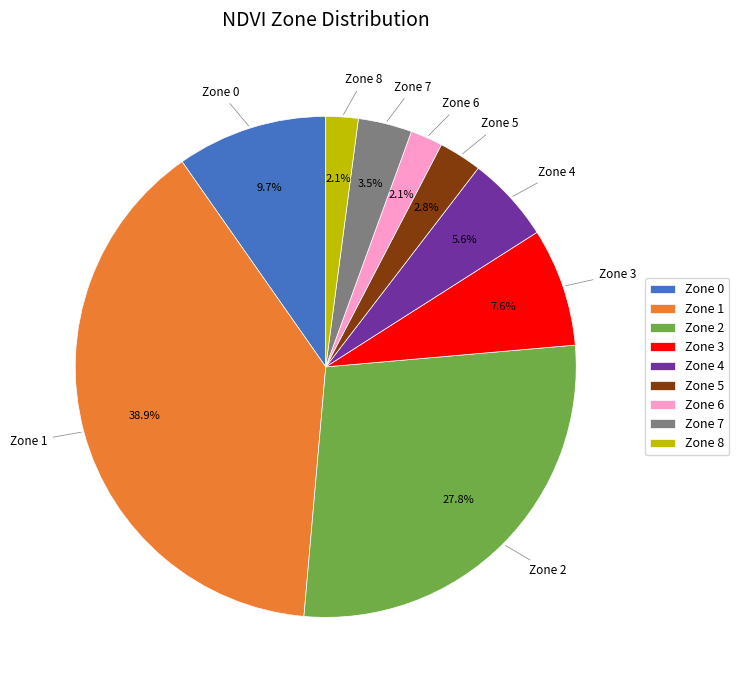

What is the ratio of the value at Zone 5 to the value at Zone 6?

1.3